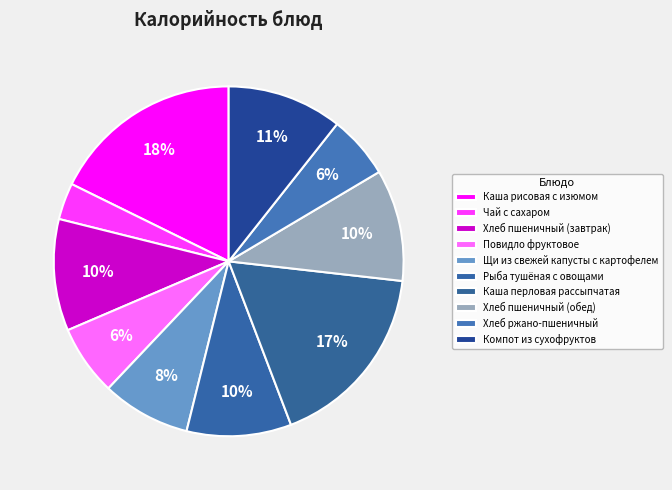

What percentage is the Повидло фруктовое slice, to the nearest percent?

6%